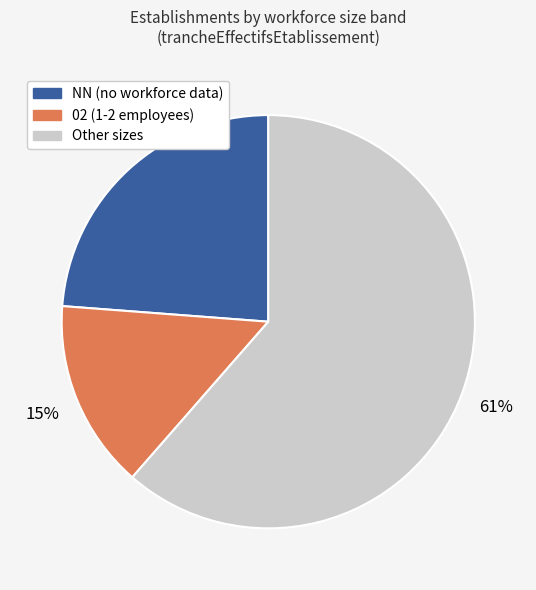

To the nearest percent, what is the average slice percentage?

33%